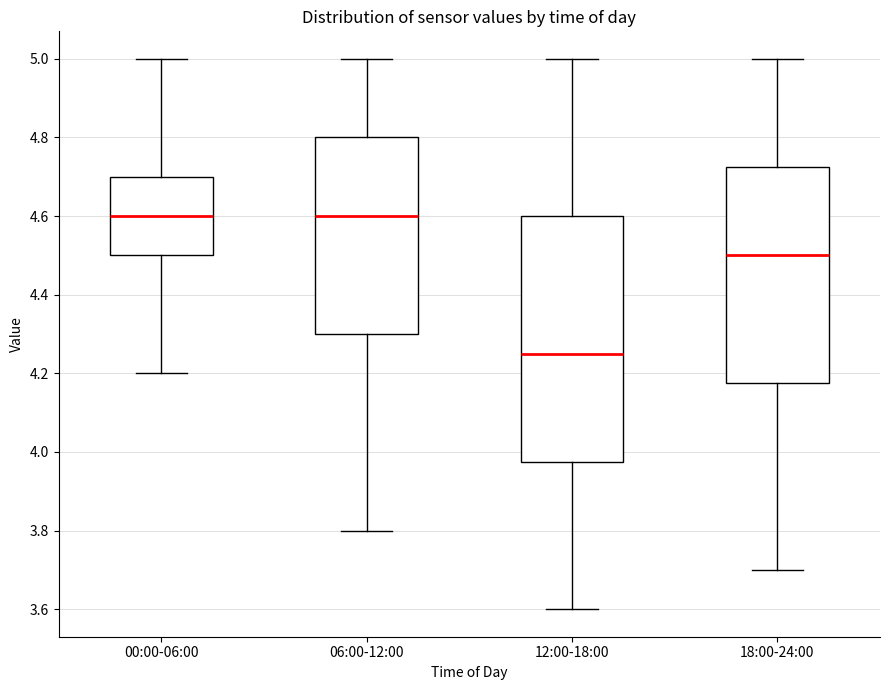

Reading left to right, transcribe this box plot: for each box, give where its median line is, the range the box spans, and where its two whiskers end, as read against the y-axis. The values are not printed on the chart, so give them approximately, as read against the axis.

00:00-06:00: median 4.60, box 4.50 to 4.70, whiskers 4.20 to 5.00
06:00-12:00: median 4.60, box 4.30 to 4.80, whiskers 3.80 to 5.00
12:00-18:00: median 4.26, box 3.98 to 4.60, whiskers 3.60 to 5.00
18:00-24:00: median 4.50, box 4.18 to 4.72, whiskers 3.70 to 5.00